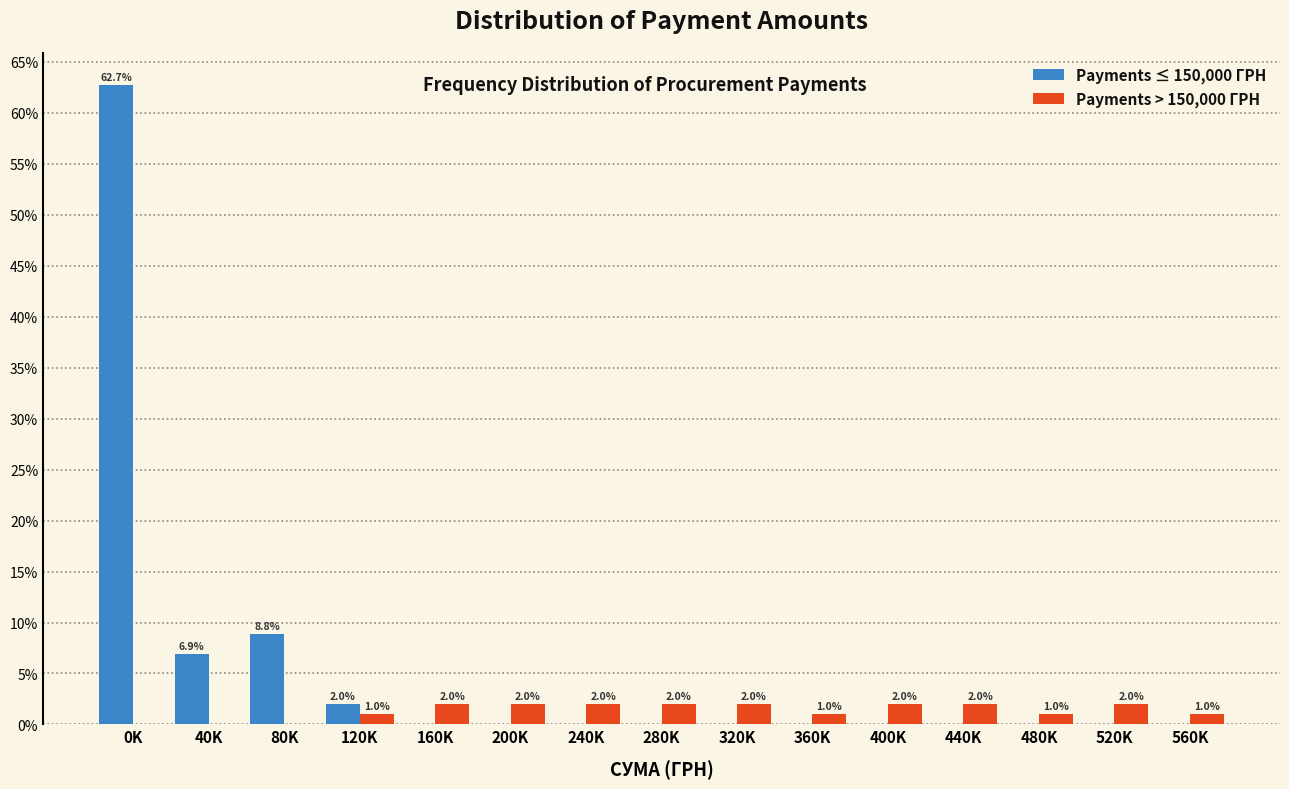

Reading left to right, list all the values displayed in this chart.

Payments ≤ 150,000 ГРН: 0K=62.7	40K=6.9	80K=8.8	120K=2.0	160K=0.0	200K=0.0	240K=0.0	280K=0.0	320K=0.0	360K=0.0	400K=0.0	440K=0.0	480K=0.0	520K=0.0	560K=0.0
Payments > 150,000 ГРН: 0K=0.0	40K=0.0	80K=0.0	120K=1.0	160K=2.0	200K=2.0	240K=2.0	280K=2.0	320K=2.0	360K=1.0	400K=2.0	440K=2.0	480K=1.0	520K=2.0	560K=1.0